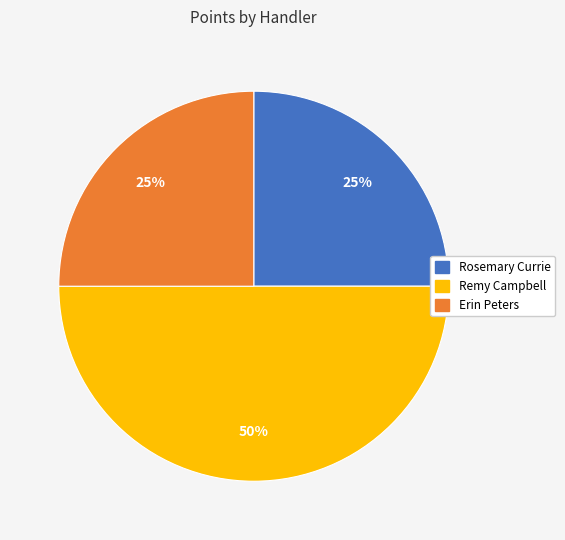

How many slices are in this pie chart?

3